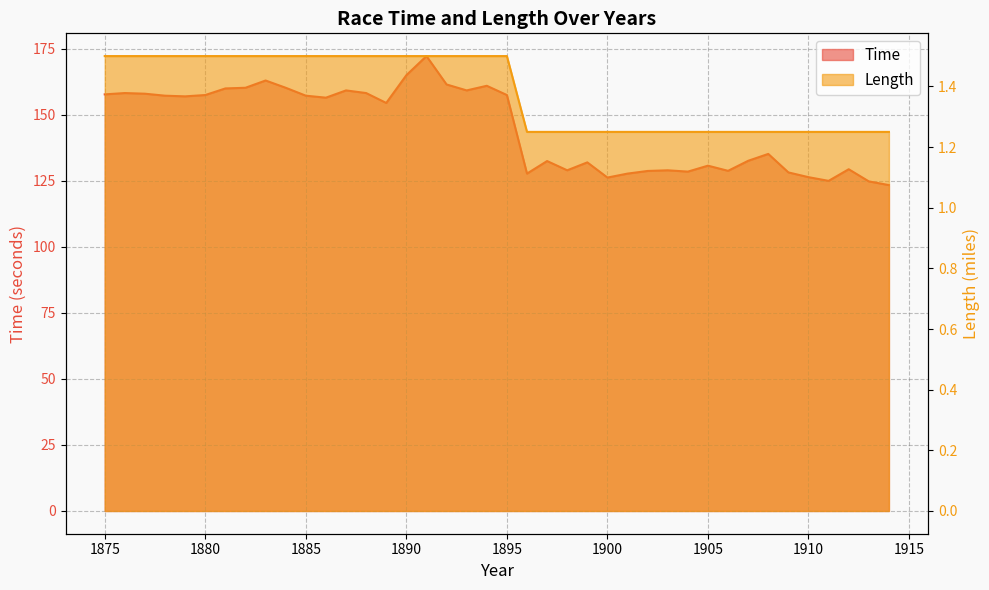

How many interior local valleys does the Time series have?

10